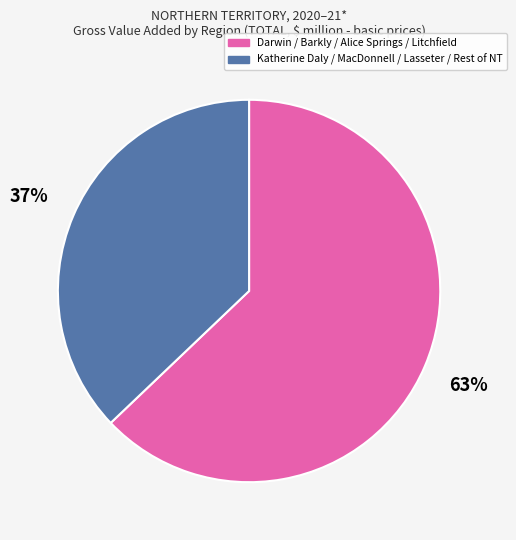

Is there a majority slice in this chart?

Yes